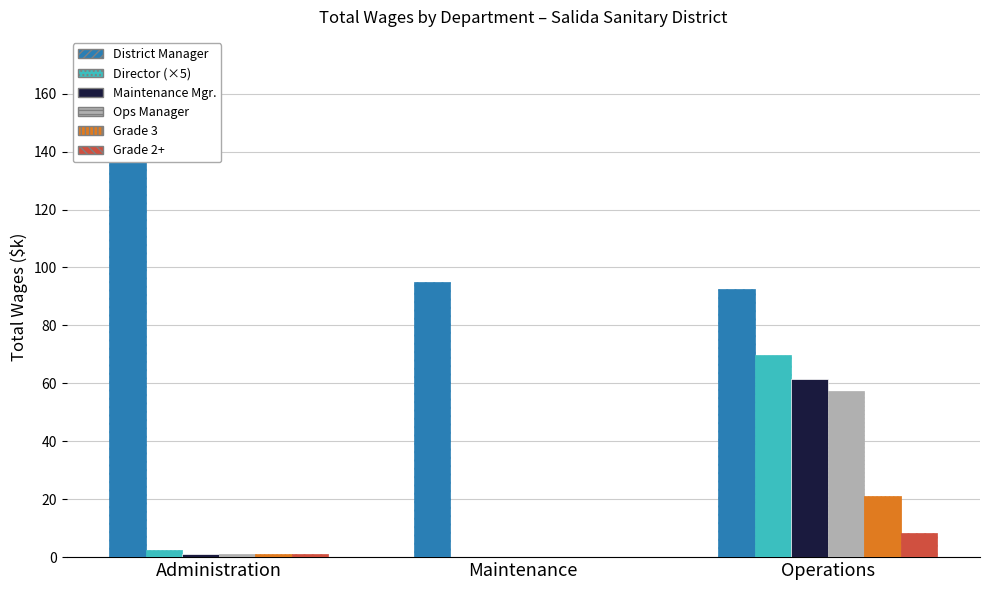

Rank the series by their maximum value, from lowest to highest.

Pos 6, Pos 5, Pos 4, Pos 3, Pos 2, Pos 1